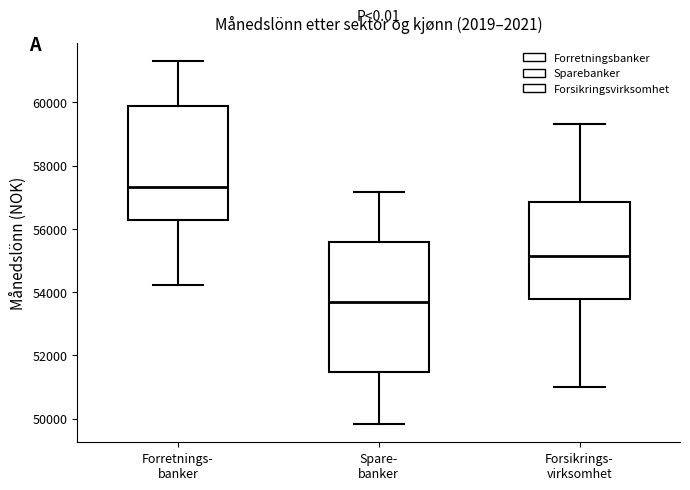

Reading left to right, read every box against the y-axis: the position of its median line, the range the box covers, and the ends of its whiskers. The values are not printed on the chart, so give them approximately, as read against the axis.

Forretnings- banker: median 57400, box 56200 to 59800, whiskers 54200 to 61400
Spare- banker: median 53600, box 51400 to 55600, whiskers 49800 to 57200
Forsikrings- virksomhet: median 55200, box 53800 to 56800, whiskers 51000 to 59400